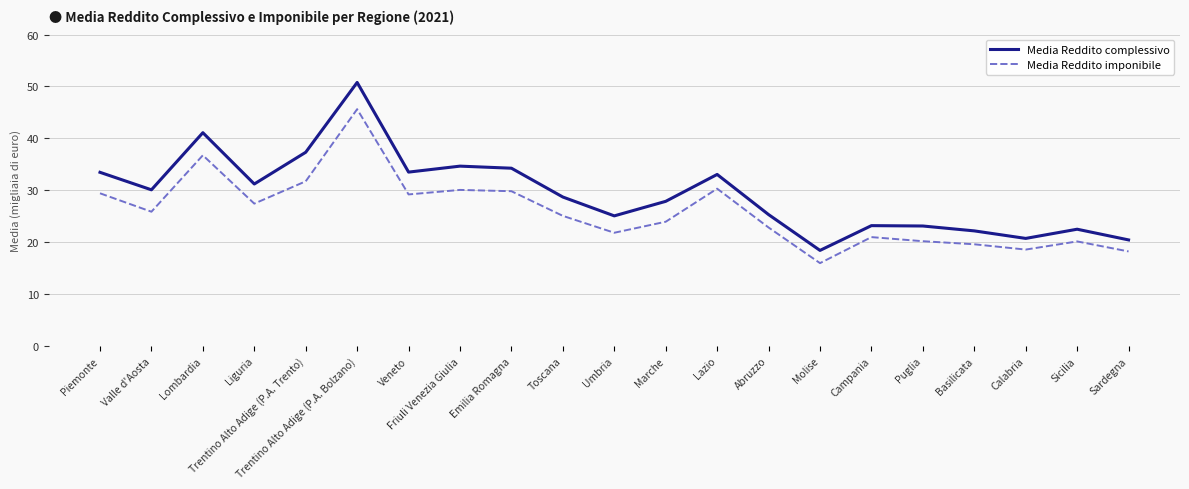

List the series in order of their overall mean, highest first.

Media Reddito complessivo, Media Reddito imponibile